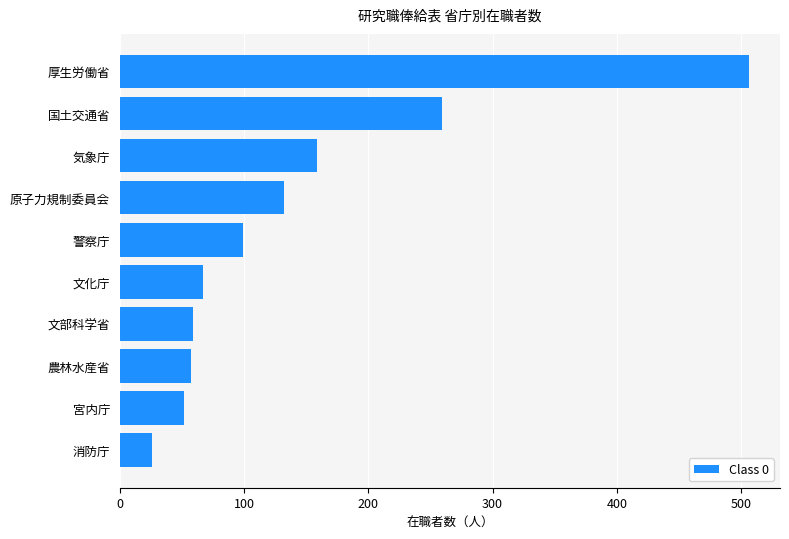

What is the difference between the maximum and minimum values?

480